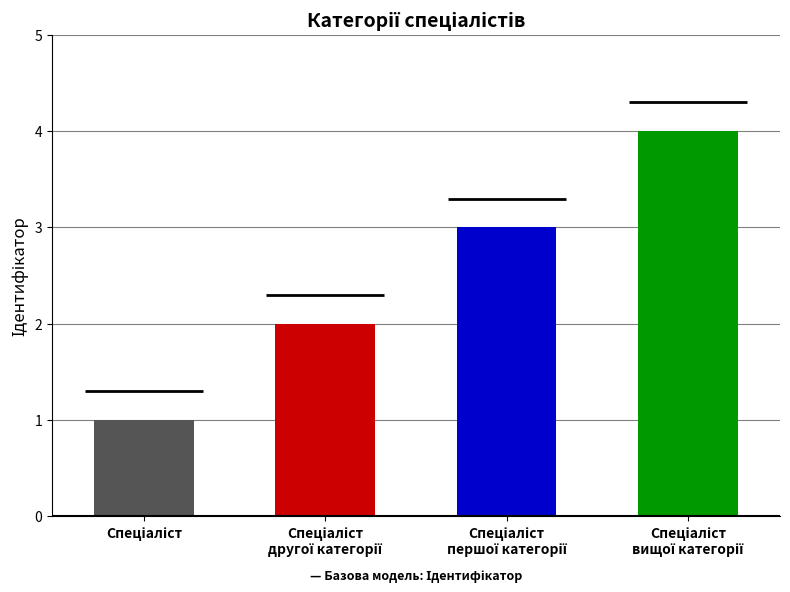

What is the greatest value displayed?

4